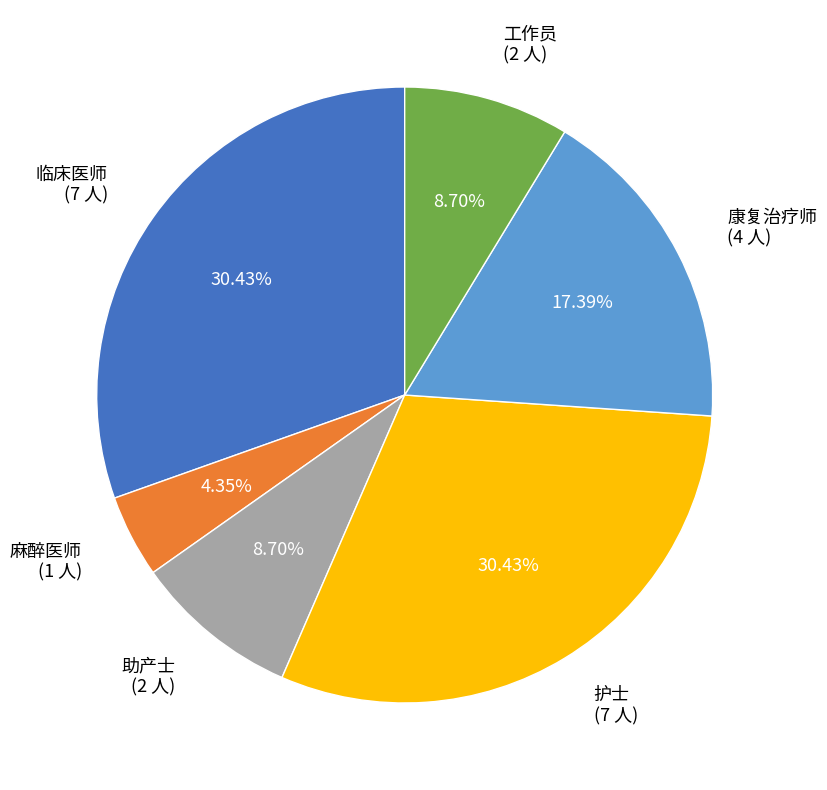

To the nearest percent, what is the difference between the largest and smallest slice percentages?

26%